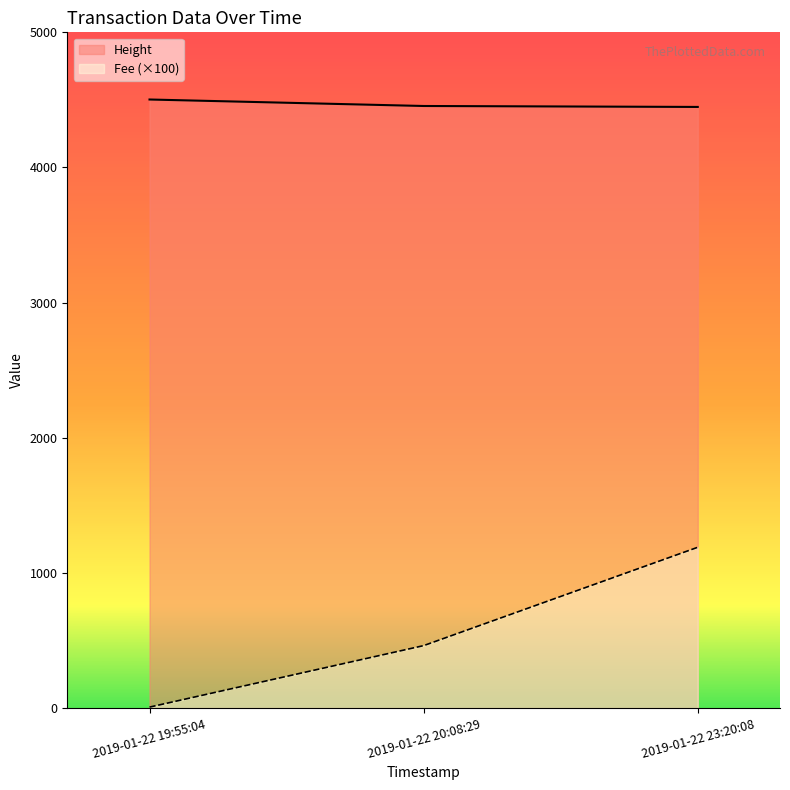

What is the label of the 3rd point from the right?

2019-01-22 19:55:04